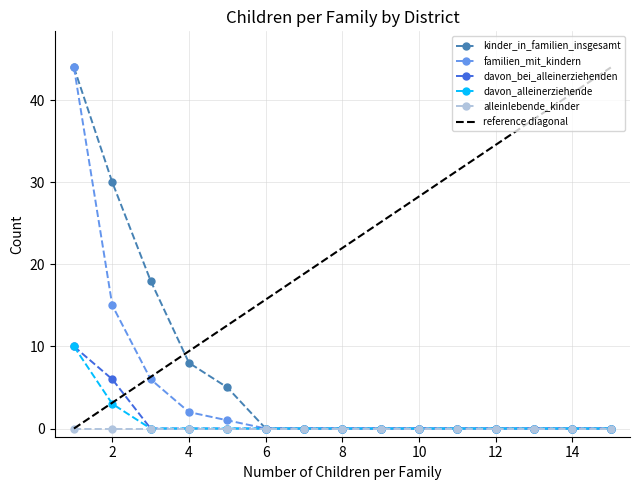

The value of davon_bei_alleinerziehenden at 4 is 0. True or false?

True